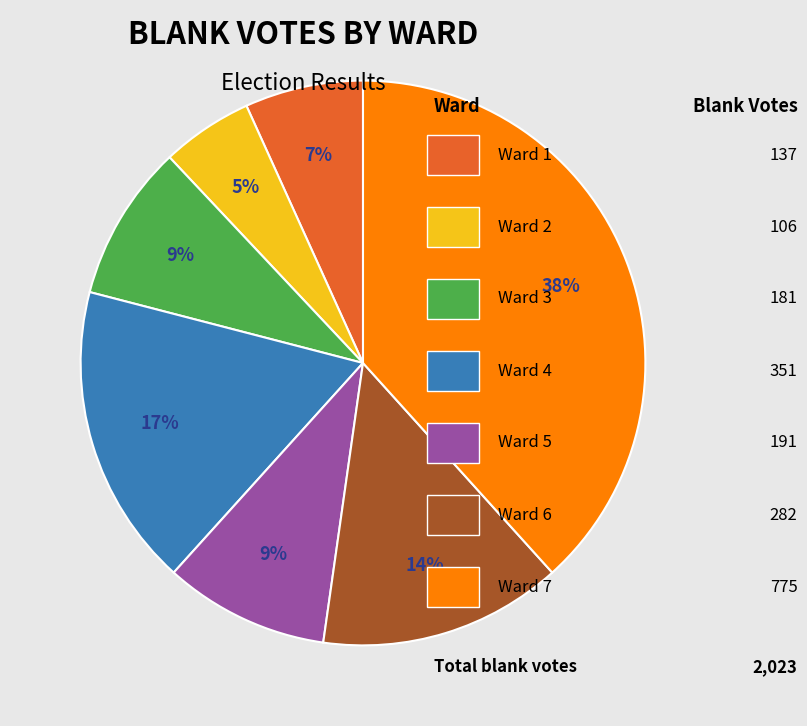

Is there a majority slice in this chart?

No